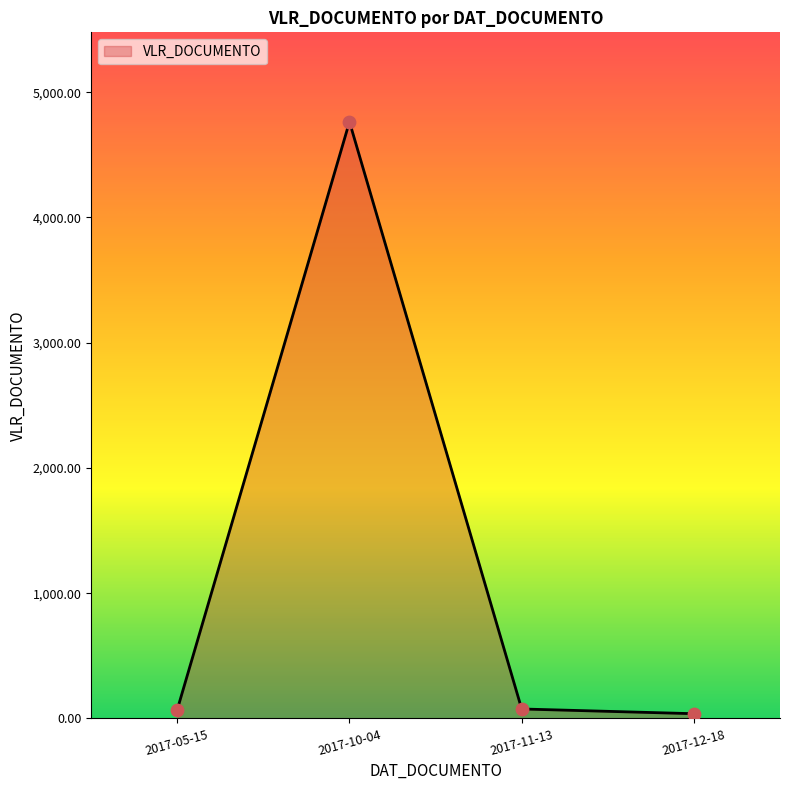

Between 2017-05-15 and 2017-10-04, which is larger?

2017-10-04